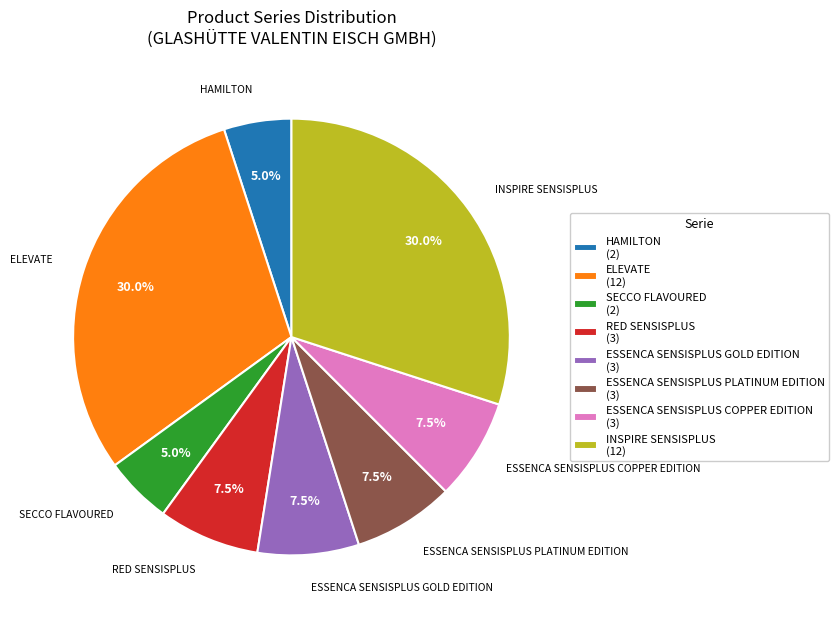

Does any single category account for the majority?

No